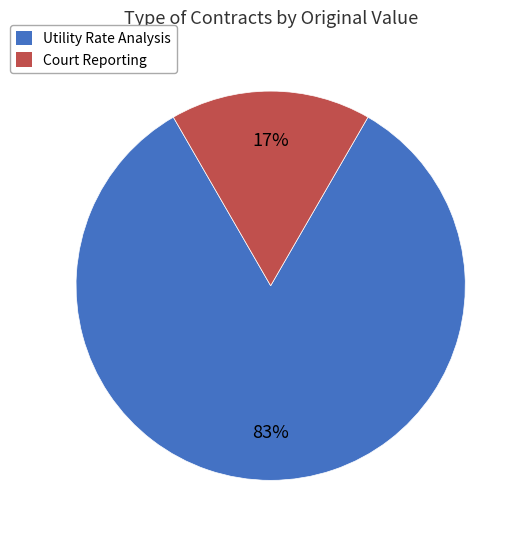

Is the sum of Utility Rate Analysis and Court Reporting greater than half?

Yes